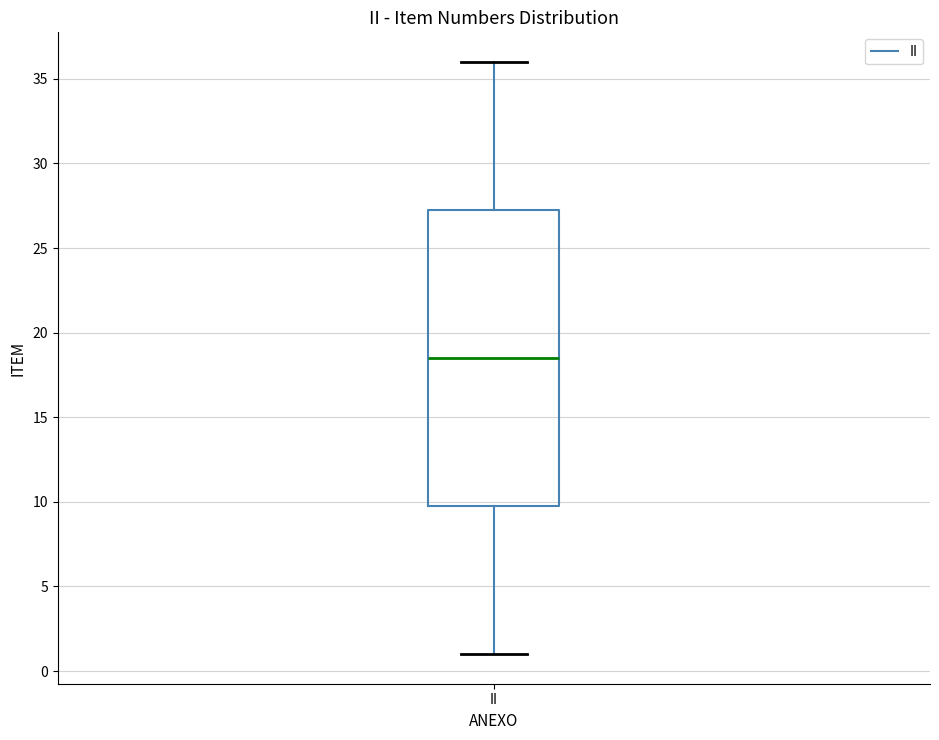

Where does the lower whisker of the box for II end on the y-axis? The values are not printed on the chart, so give them approximately, as read against the axis.

1.0